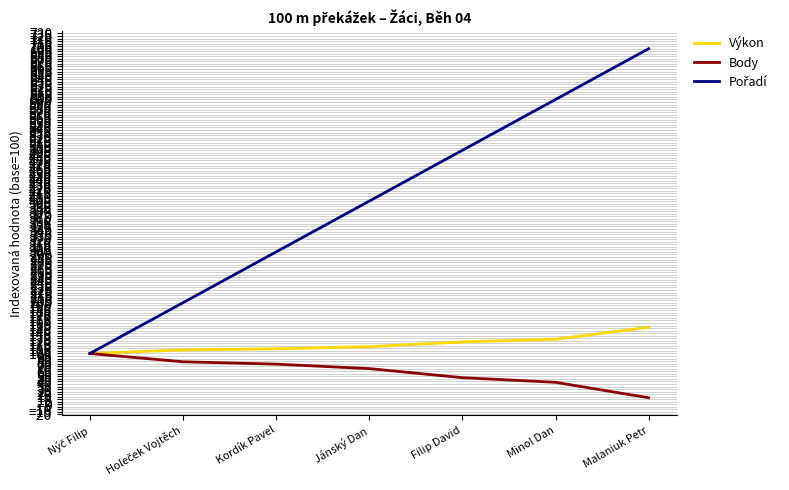

What is the lowest value of the Body series?

12.8